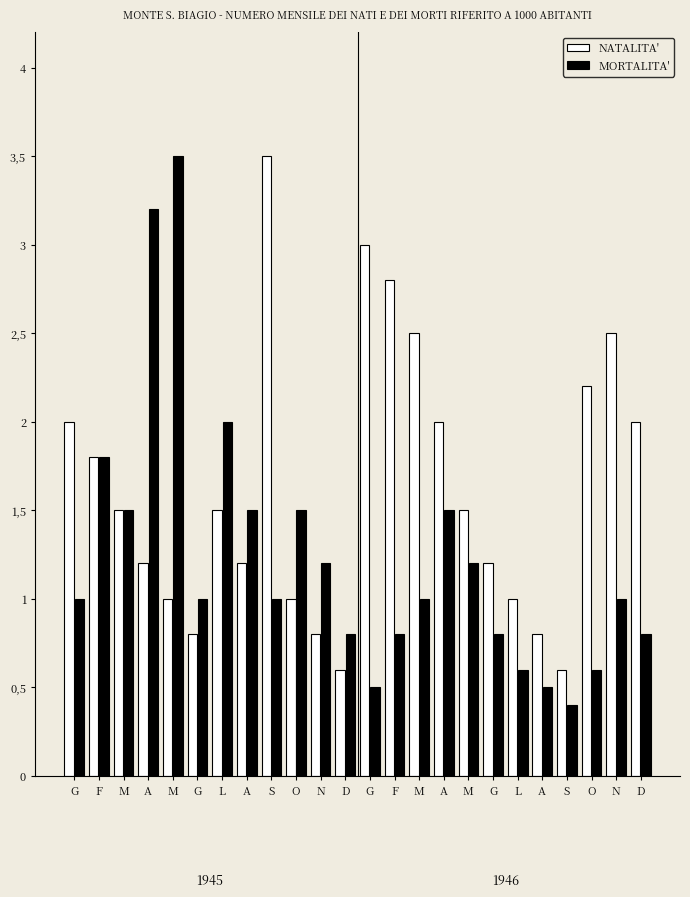

Which has a higher value, F or F?

F